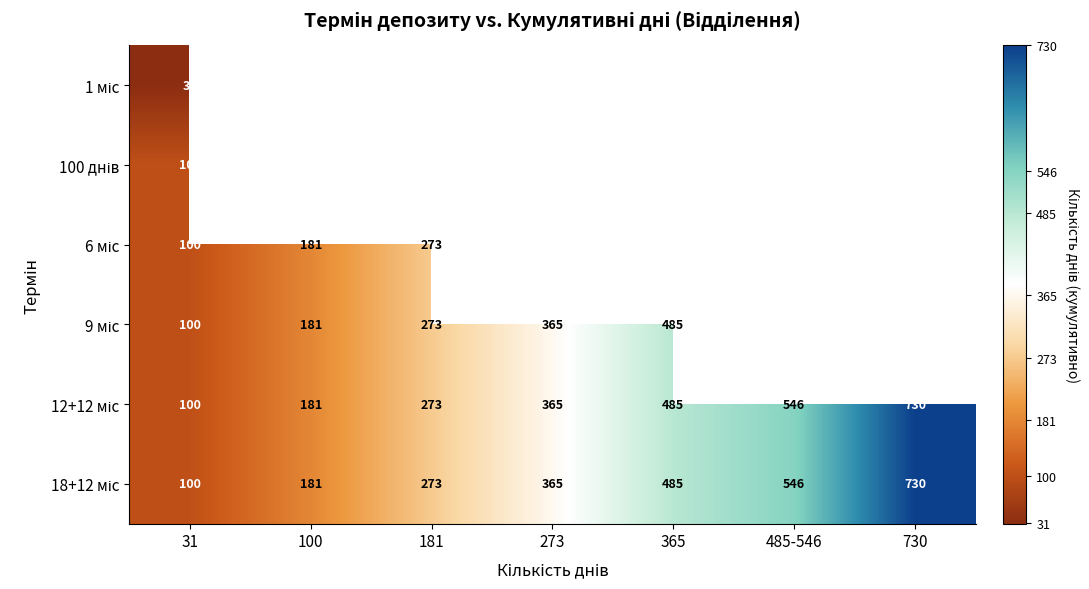

At which category is the sum across all series the highest?

31